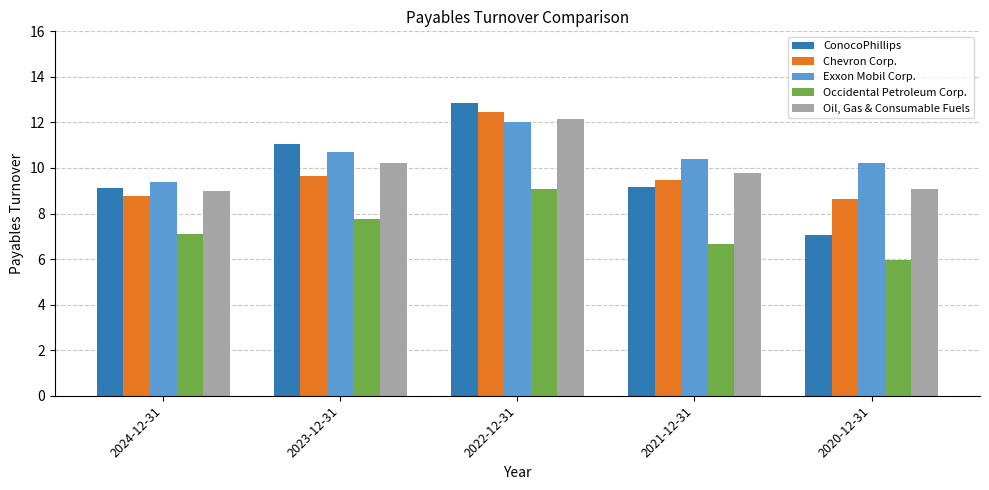

Is it true that ConocoPhillips equals 9.2 at 2021-12-31?

True